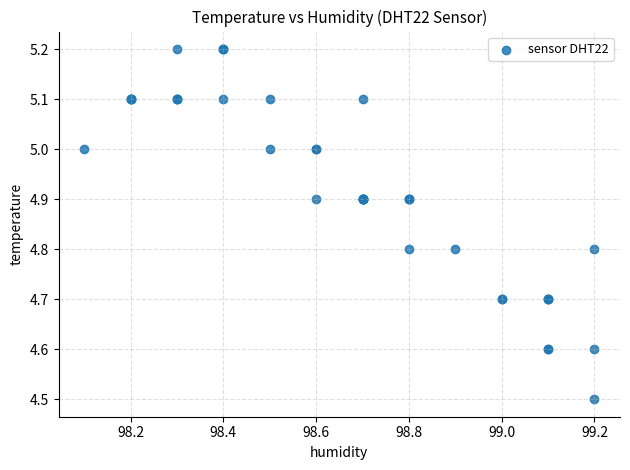

What Y value in the scatter plot is closest to 4?

4.5